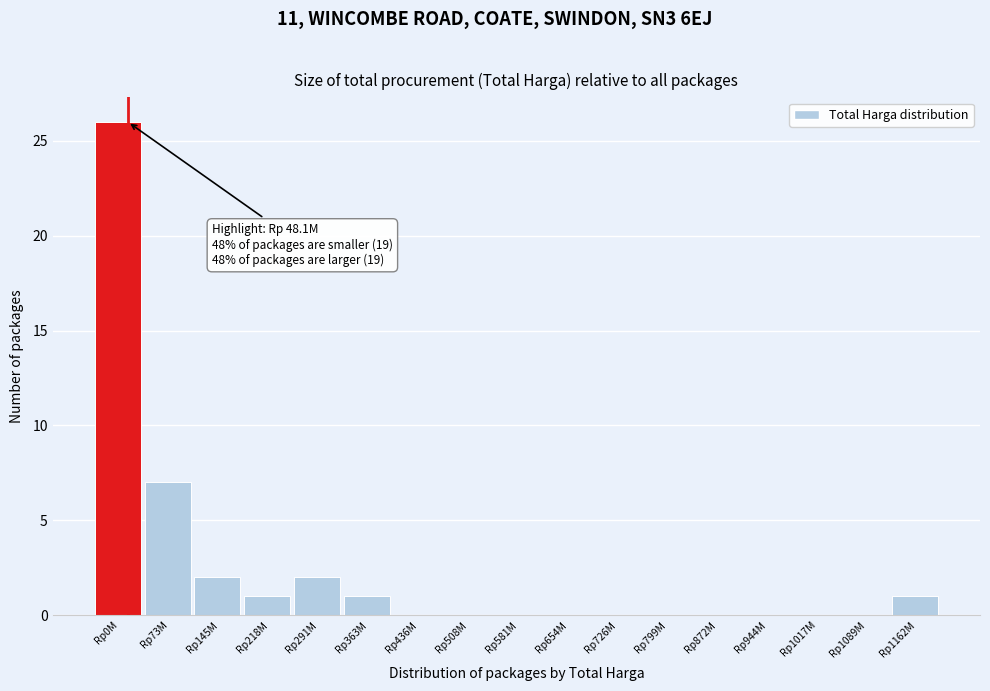

Reading right to left, what are all the values shown in this chart?

Rp1162M=1	Rp1089M=0	Rp1017M=0	Rp944M=0	Rp872M=0	Rp799M=0	Rp726M=0	Rp654M=0	Rp581M=0	Rp508M=0	Rp436M=0	Rp363M=1	Rp291M=2	Rp218M=1	Rp145M=2	Rp73M=7	Rp0M=26